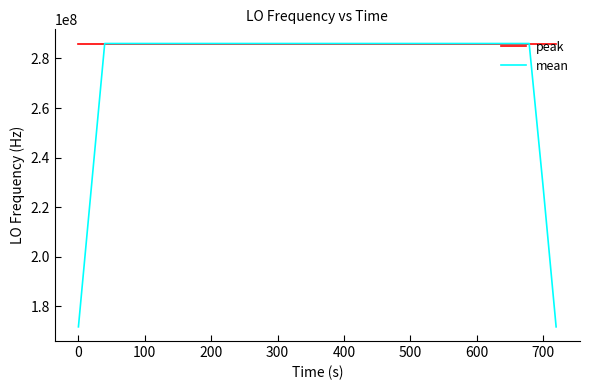

Rank the series by their average value, from lowest to highest.

mean, peak